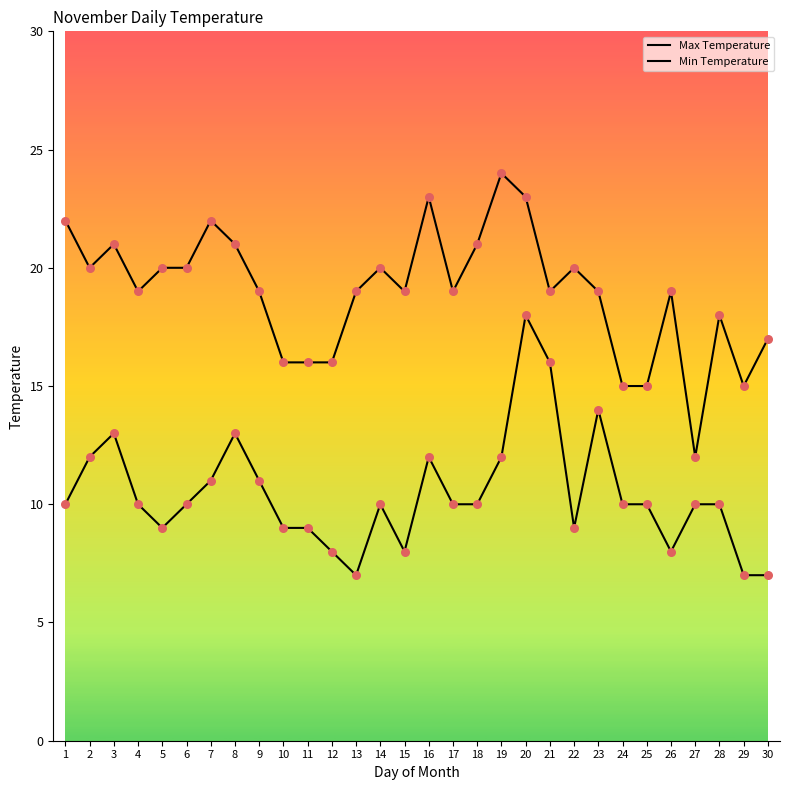

Does the chart have visible grid lines?

No